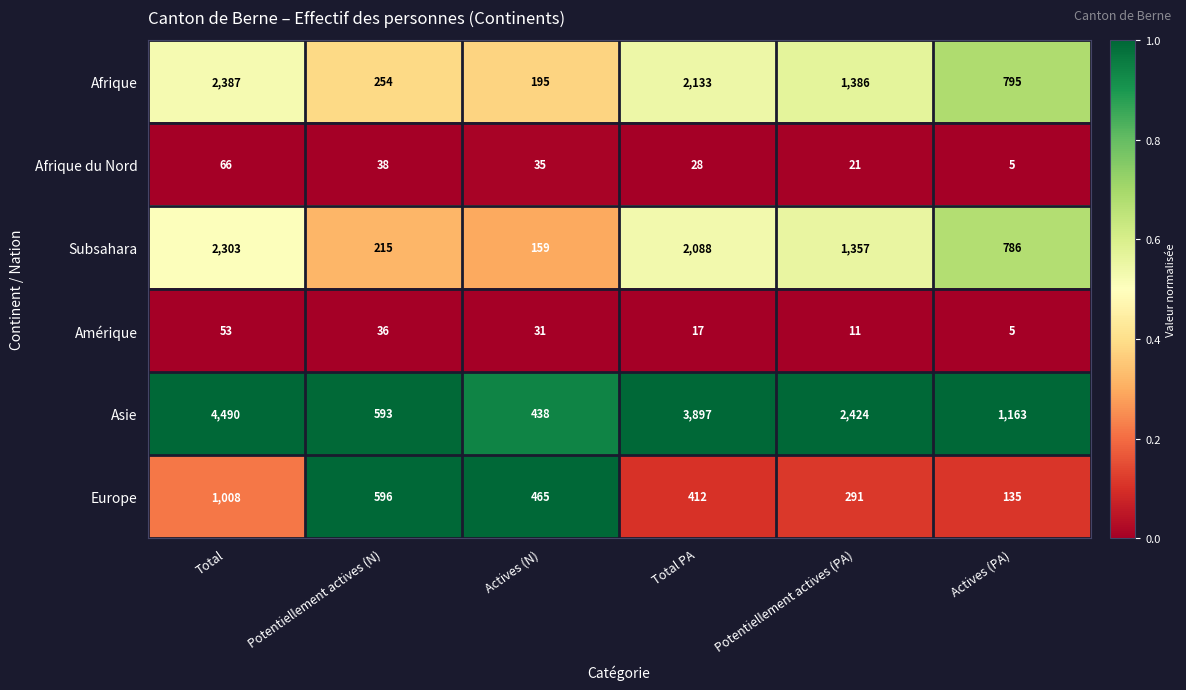

True or false: Afrique has a value of 795 at Actives (PA).

True